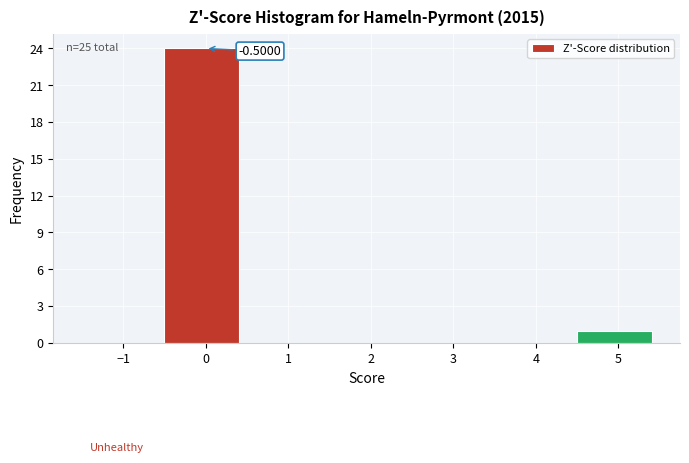

Which range on the x-axis has the tallest bar?

-0.5 to 0.5